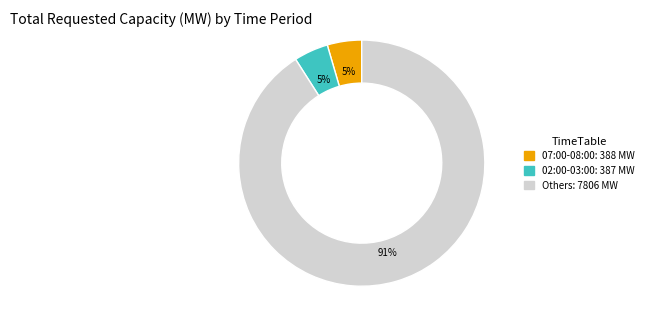

Is there a majority slice in this chart?

Yes